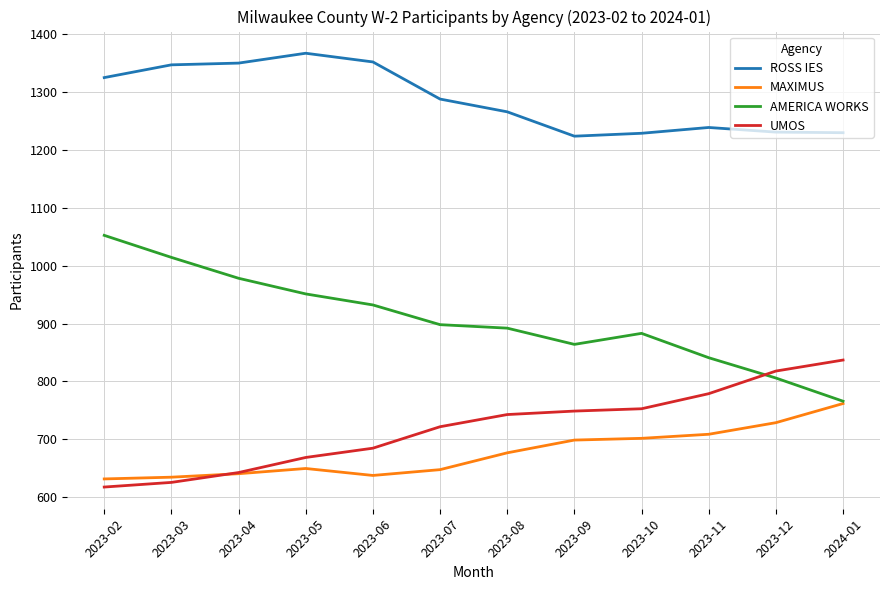

Which series has the largest total across all categories?

ROSS IES